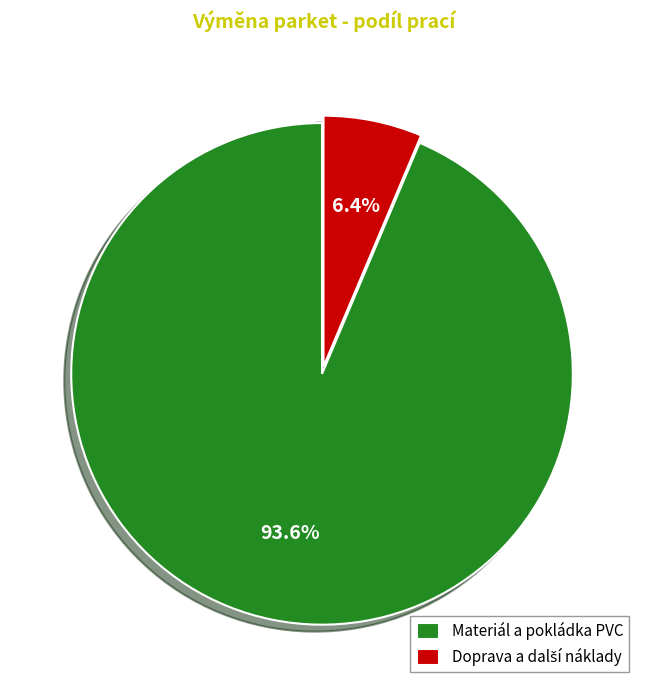

Is there a majority slice in this chart?

Yes